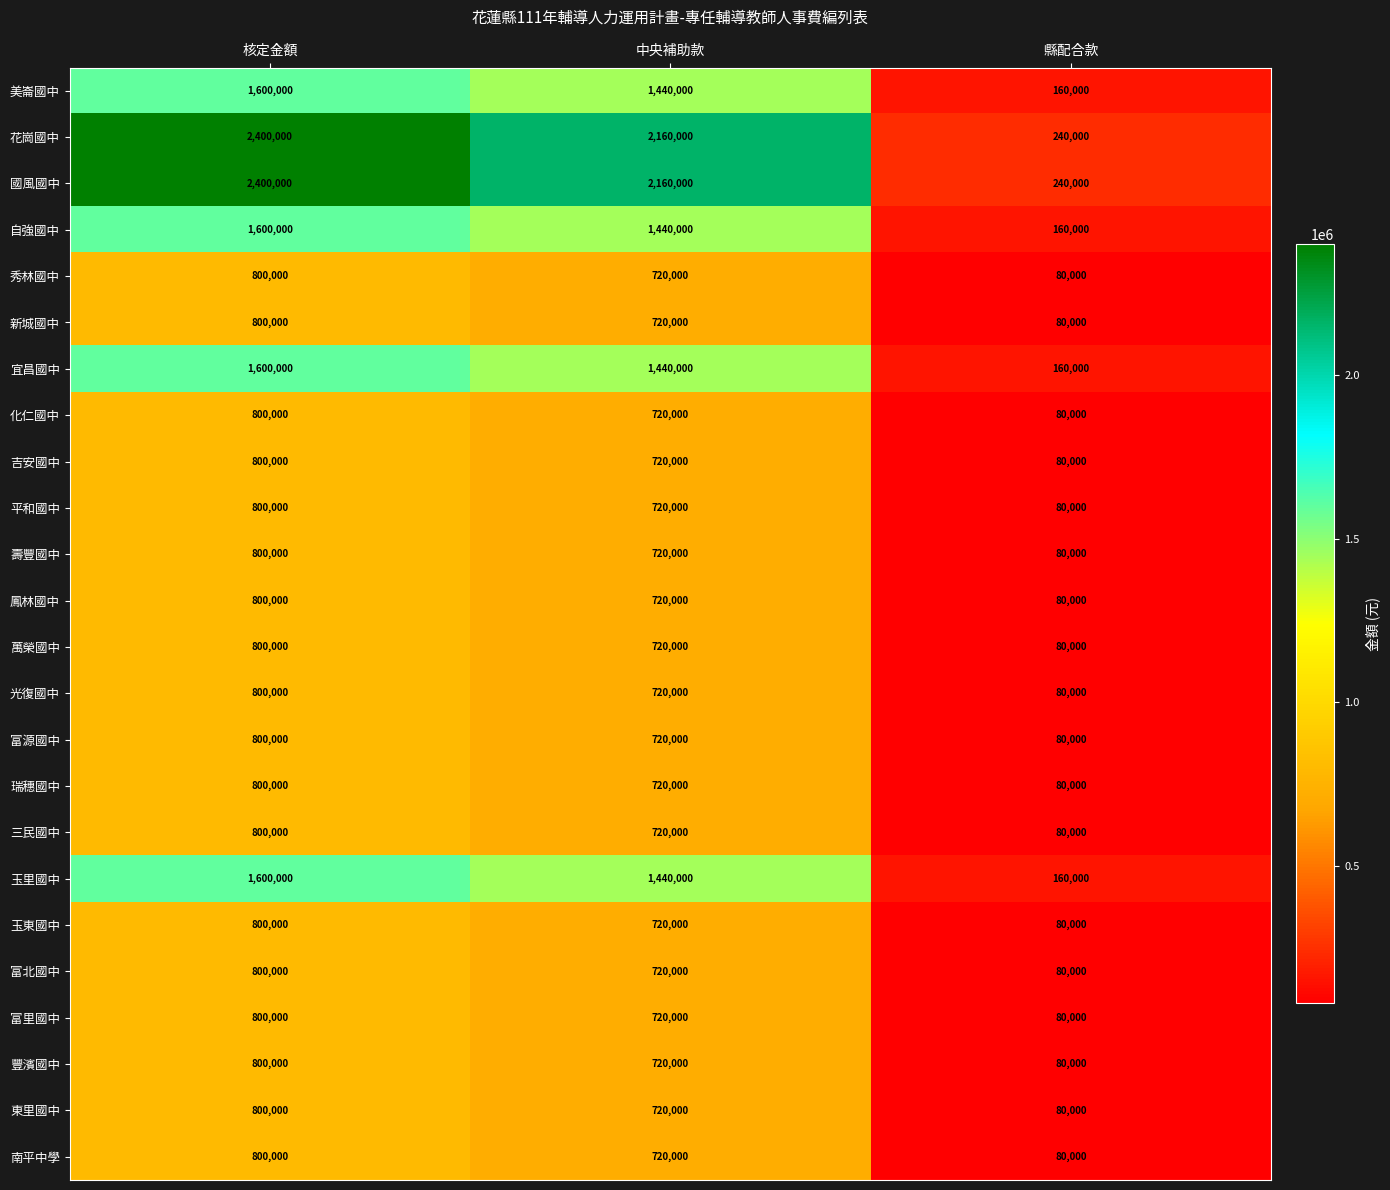

What is the greatest value displayed?

2400000